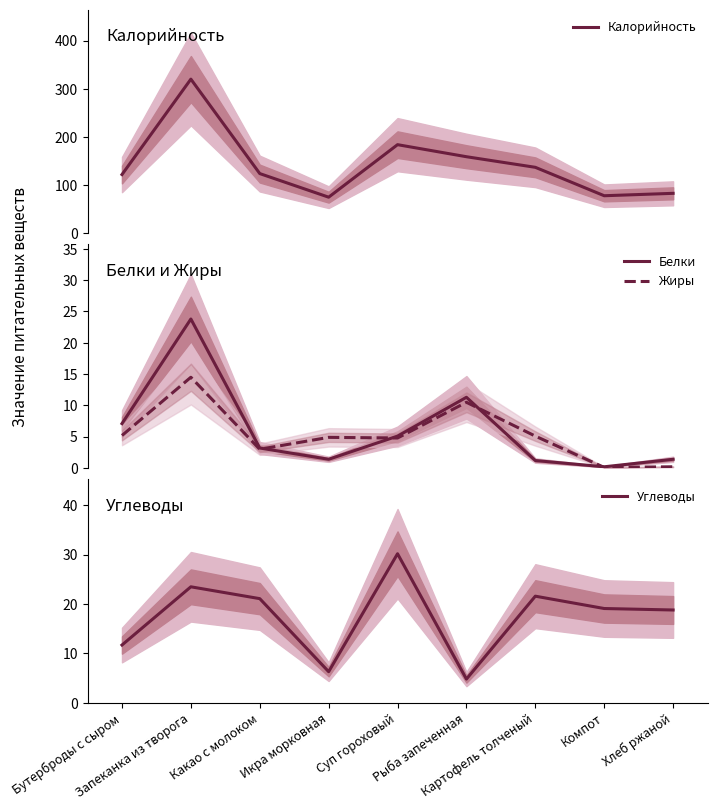

What is the lowest value of the Калорийность series?

75